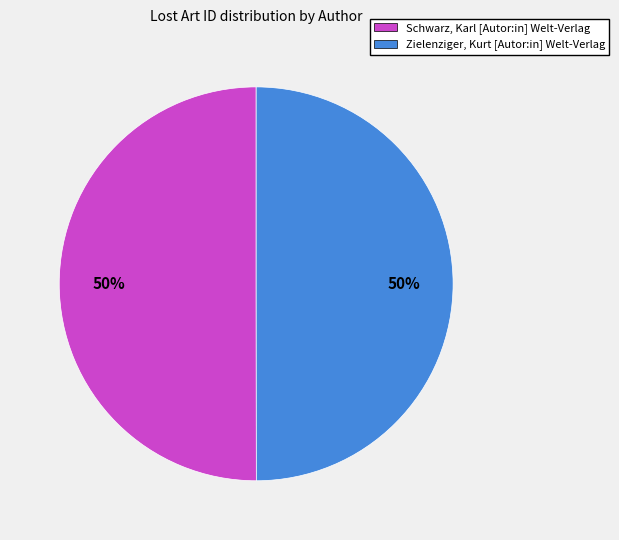

To the nearest percent, what is the average slice percentage?

50%